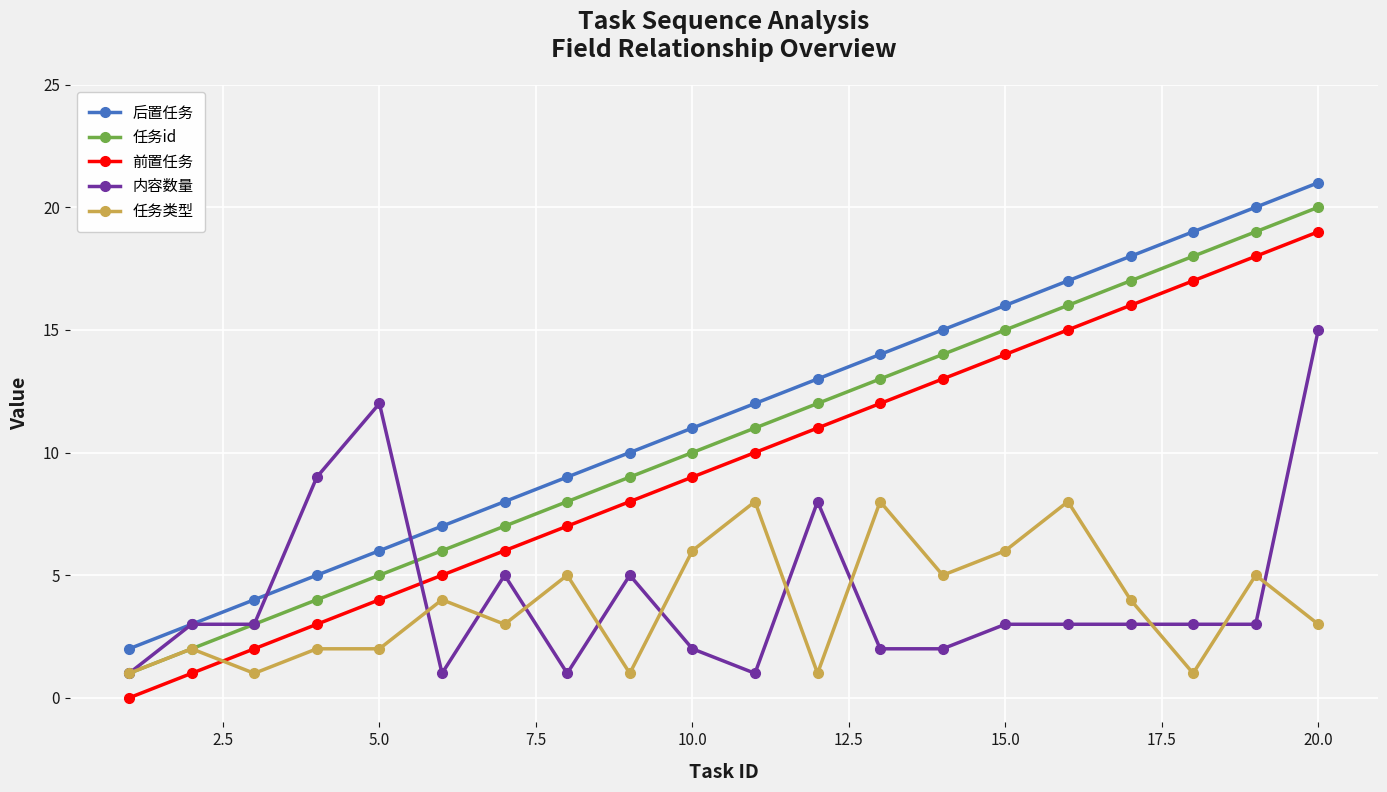

True or false: 前置任务 and 任务类型 intersect in this chart.

True